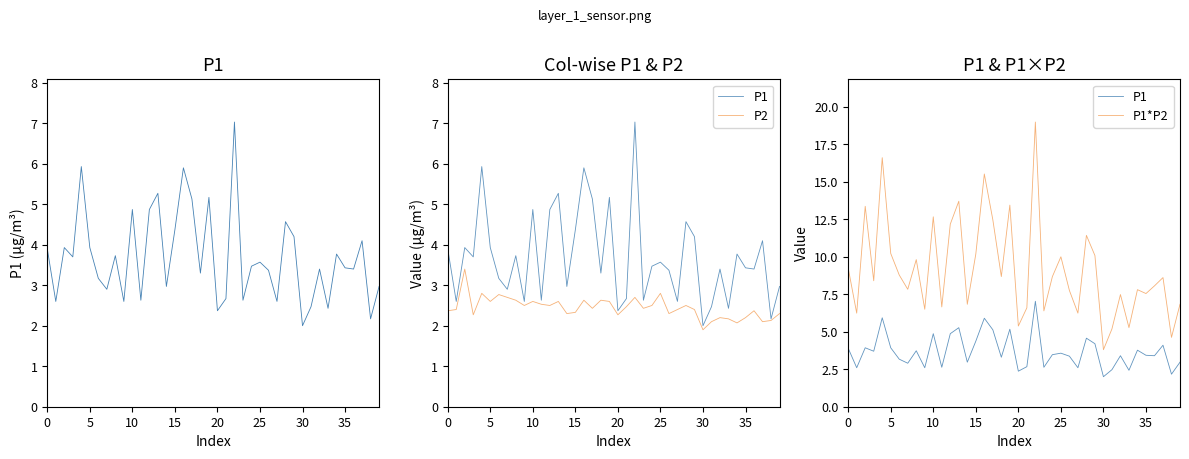

At which label does P1*P2 reach its peak?

22